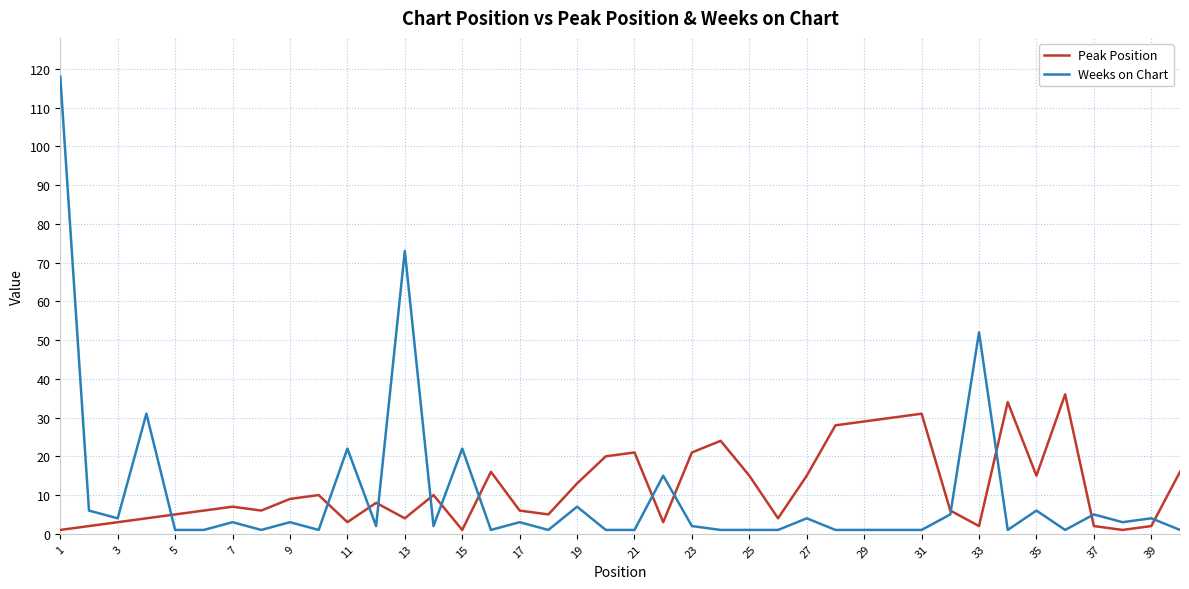

Count the number of data series in this chart.

2